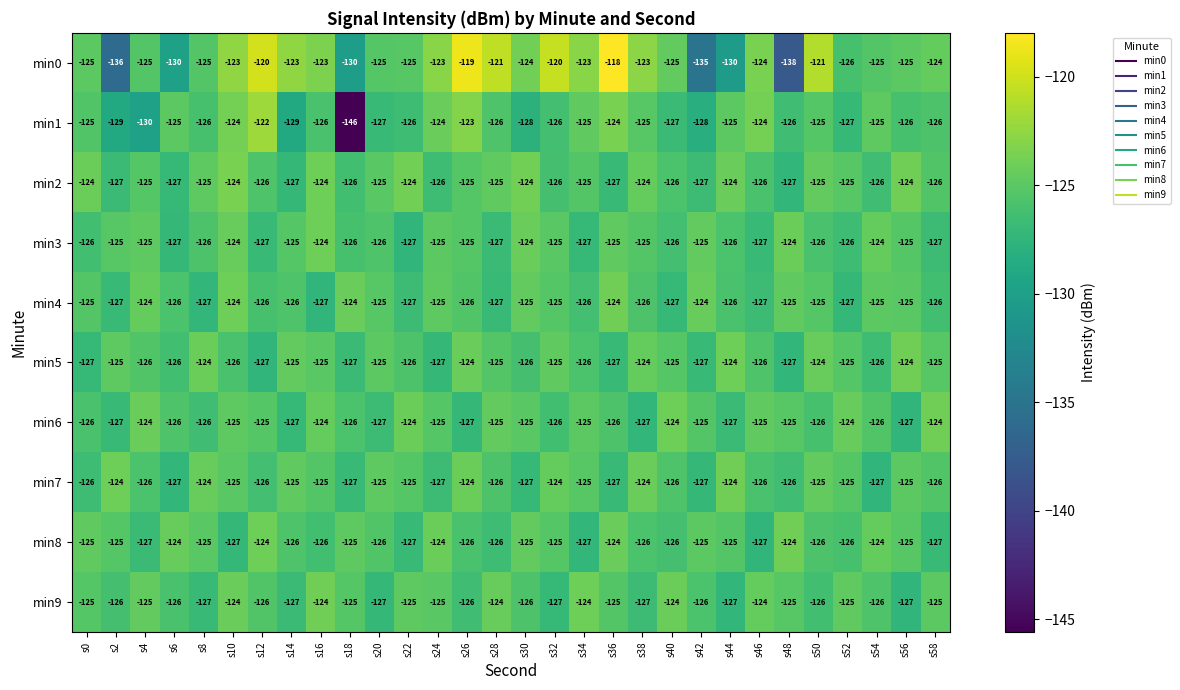

At which category is the sum across all series the highest?

s26